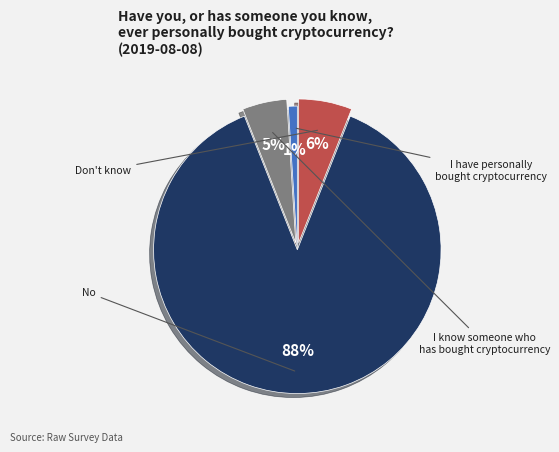

Is there a majority slice in this chart?

Yes